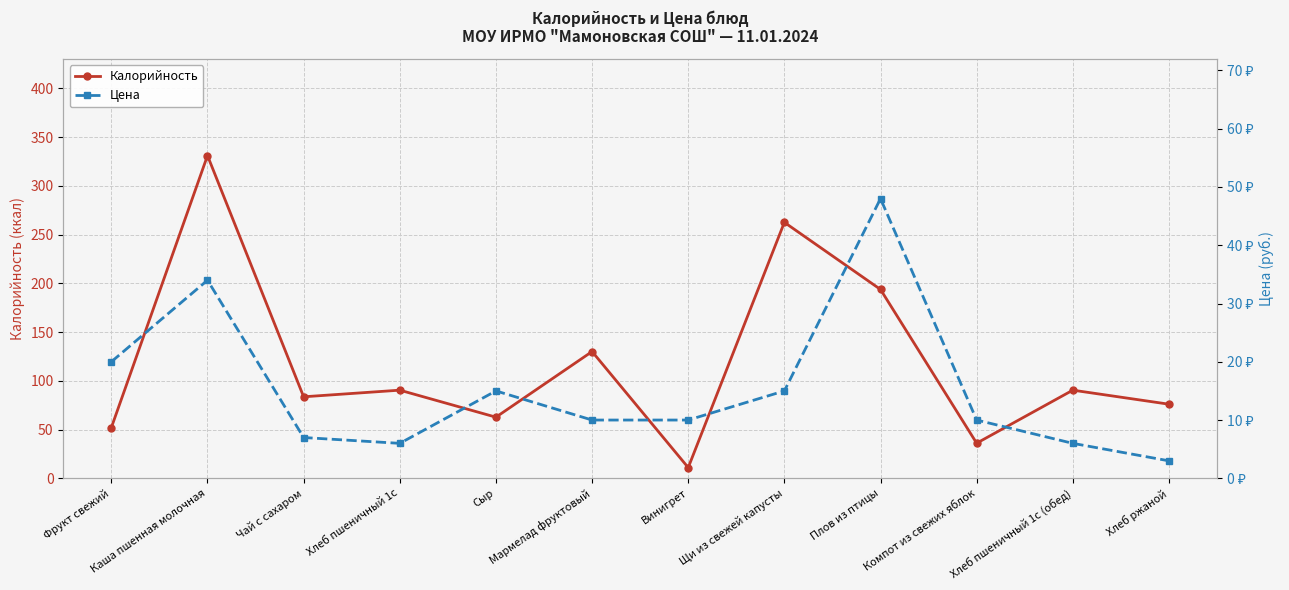

What is the total value across all series at Щи из свежей капусты?

277.5